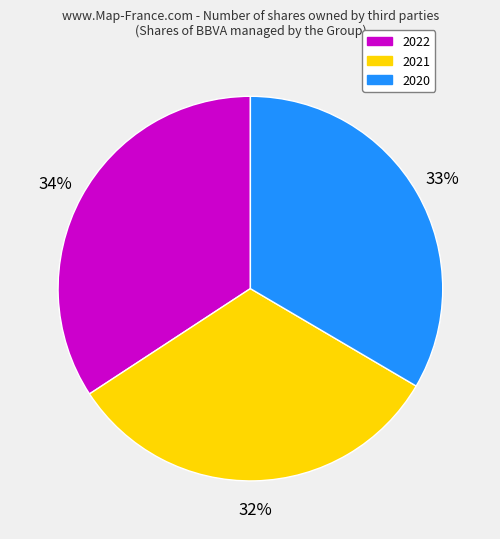

Rank the categories by value from highest to lowest.

2022, 2020, 2021